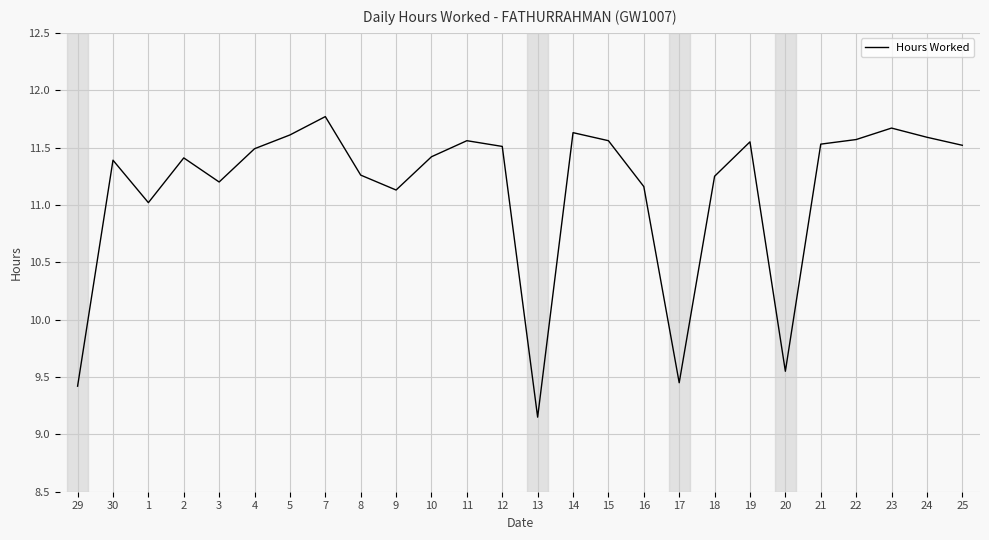

The chart shows a value of 11.6 at 5. True or false?

True